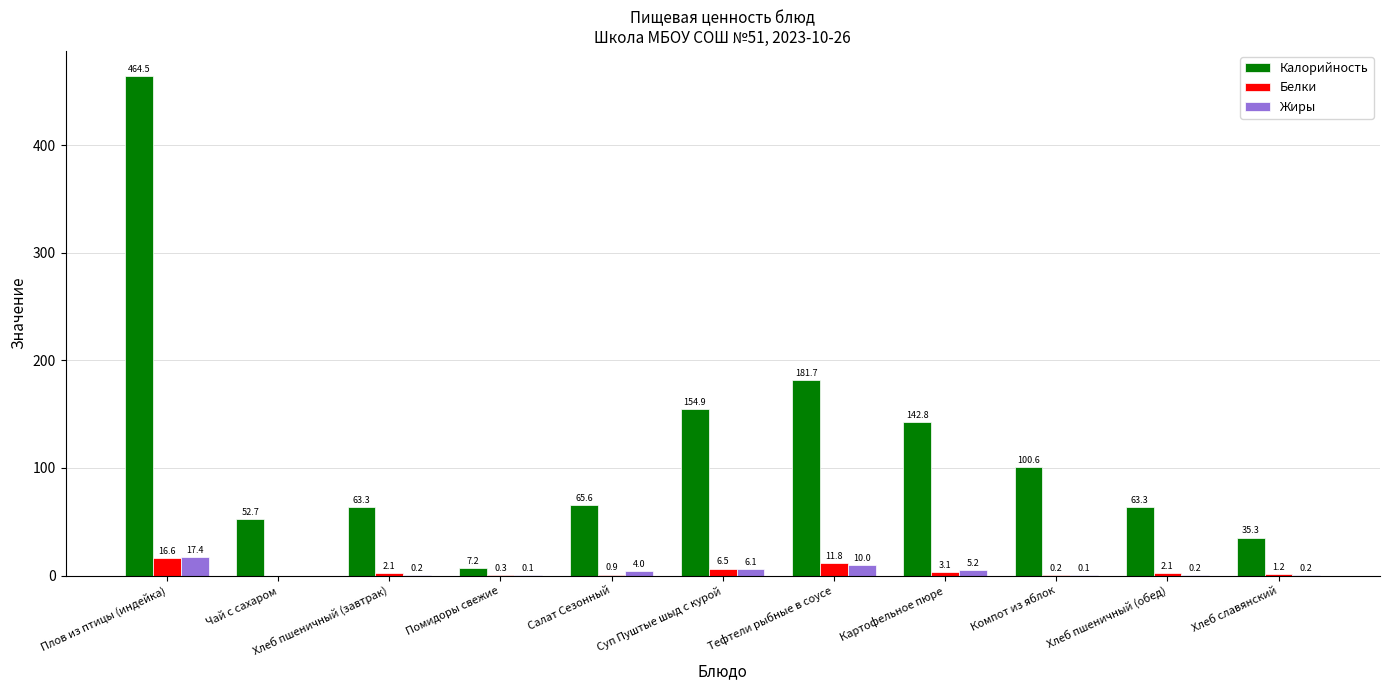

Between Картофельное пюре and Компот из яблок, which series saw the biggest shift?

Калорийность